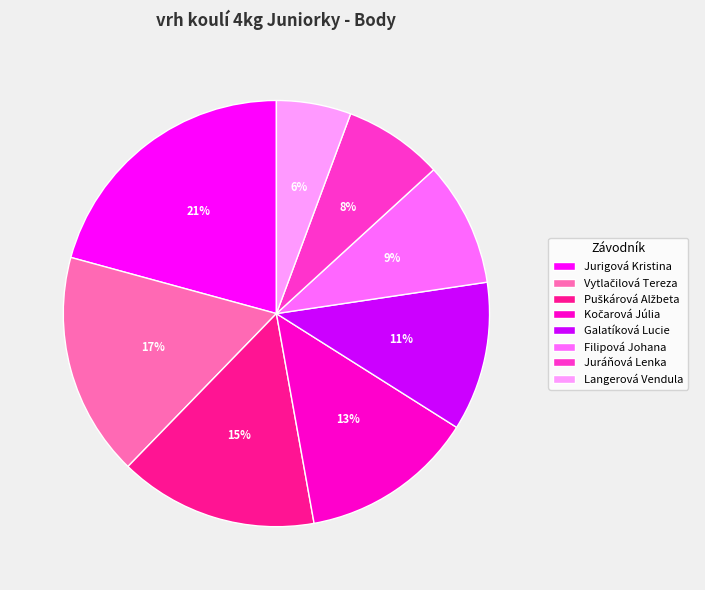

To the nearest percent, what is the difference between the largest and smallest slice percentages?

15%